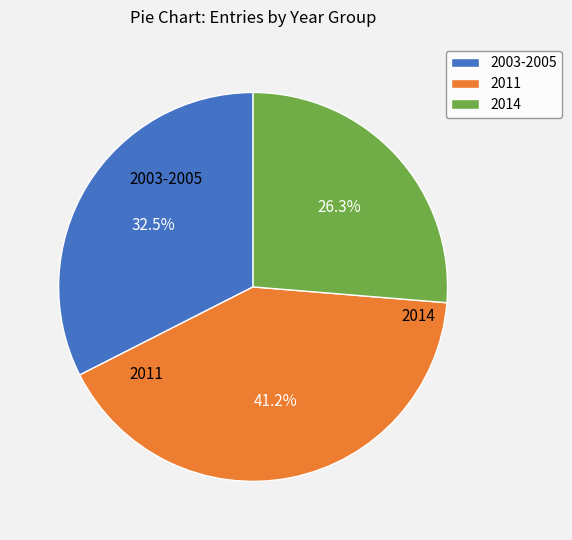

How much of the chart is everything except 2011?

58.8%